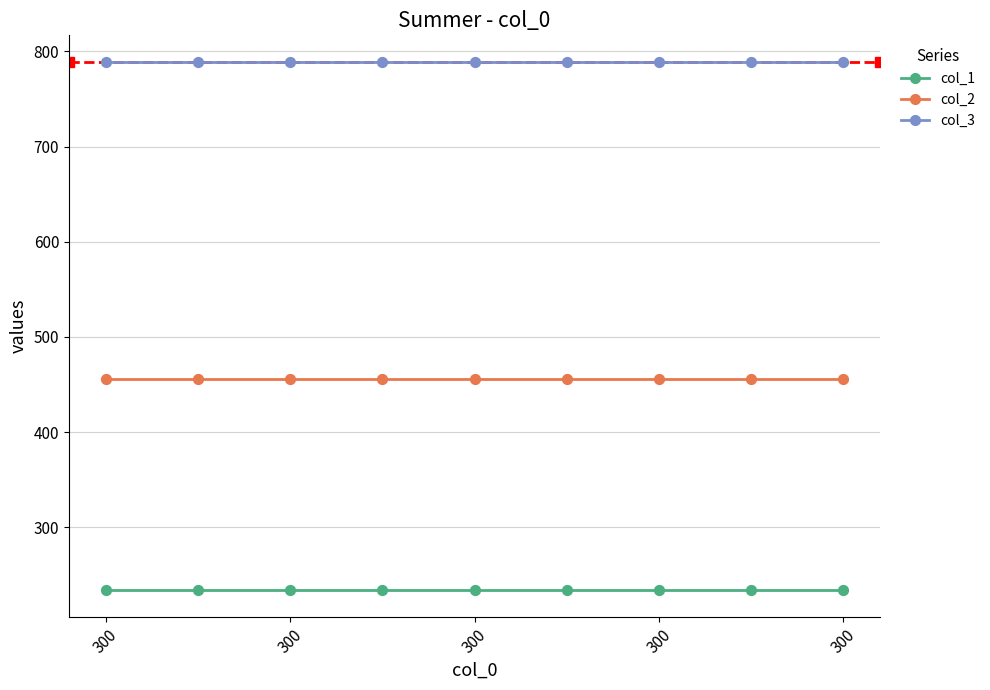

Which series reaches the minimum Y coordinate?

col_1